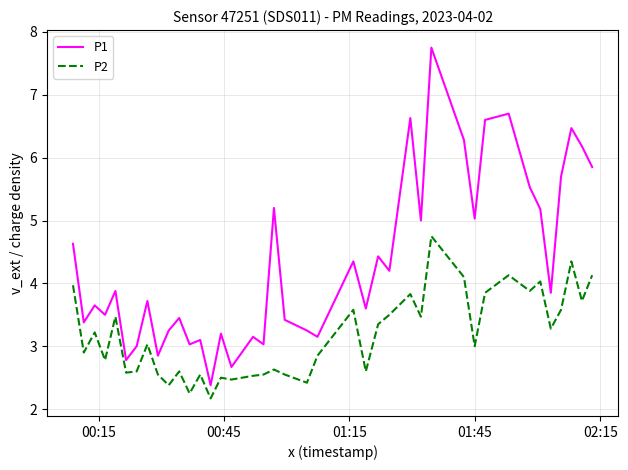

Which series has the widest spread of values?

P1